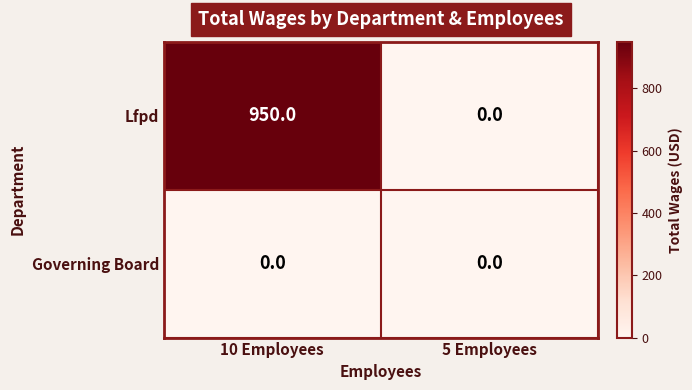

What is the greatest value displayed?

950